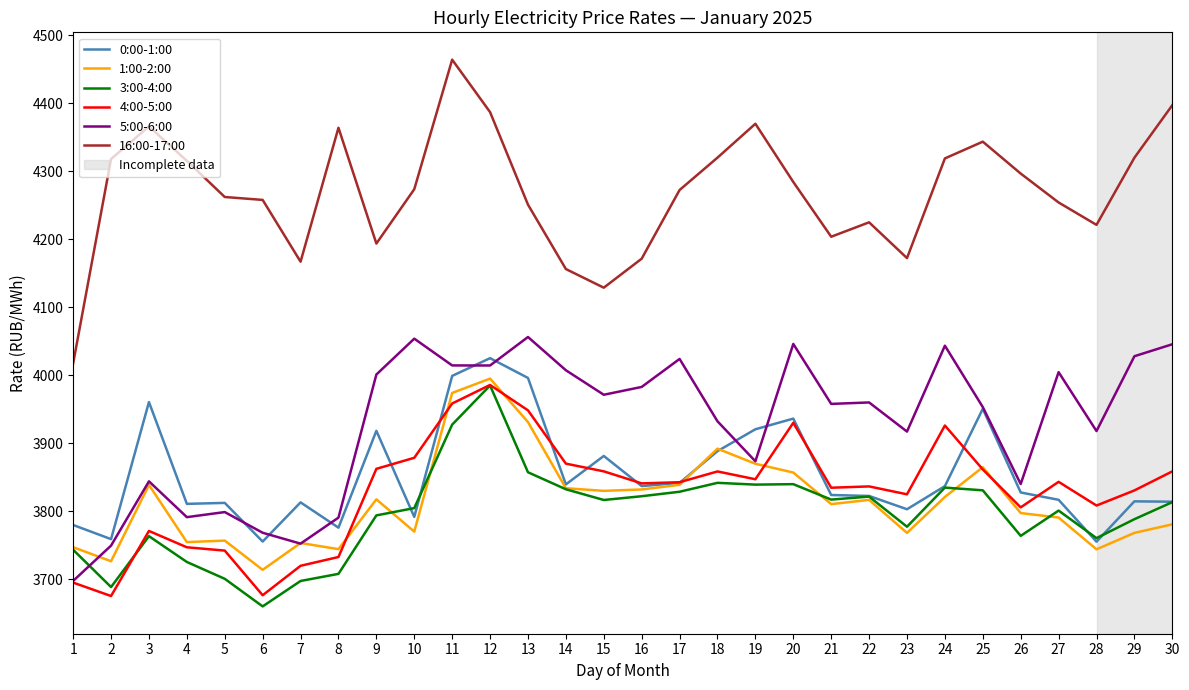

What value does the 16:00-17:00 series have at 21?

4203.8